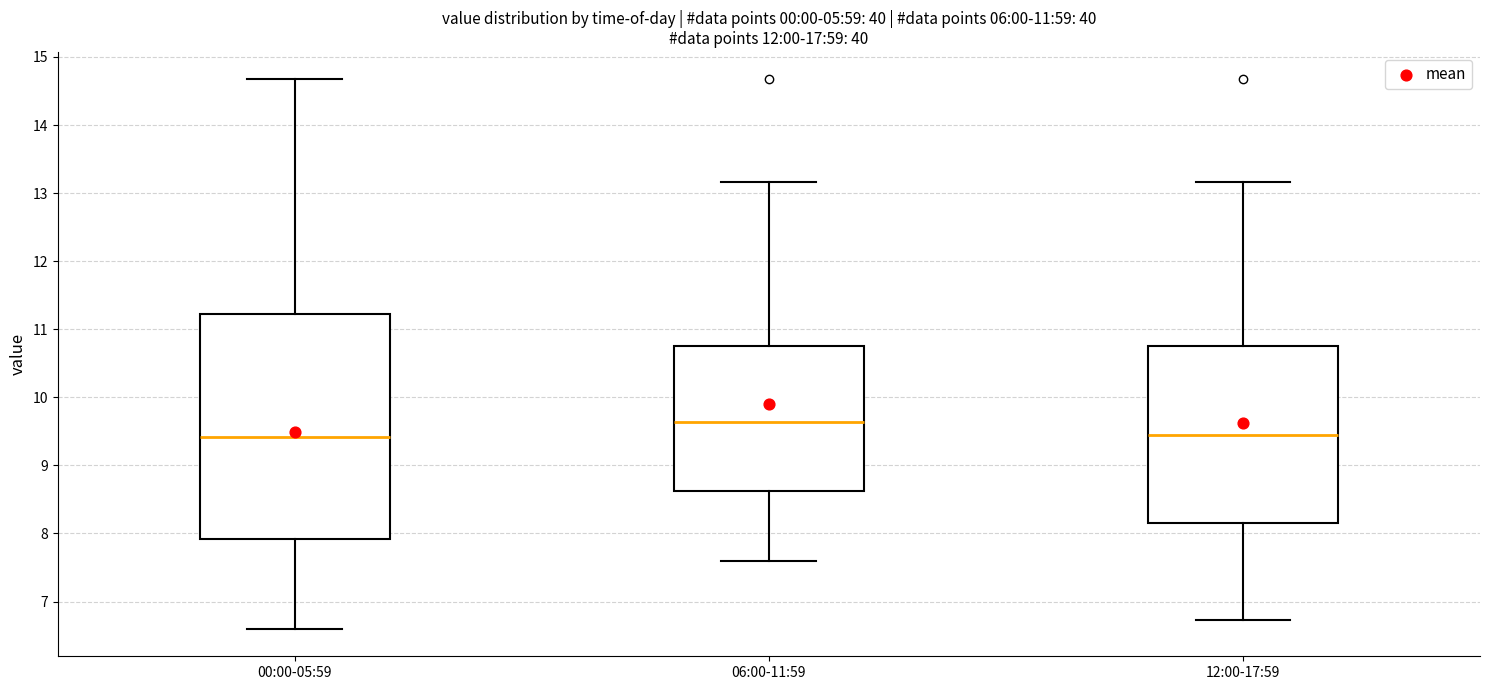

Where does the lower whisker of the box for 06:00-11:59 end on the y-axis? The values are not printed on the chart, so give them approximately, as read against the axis.

7.6